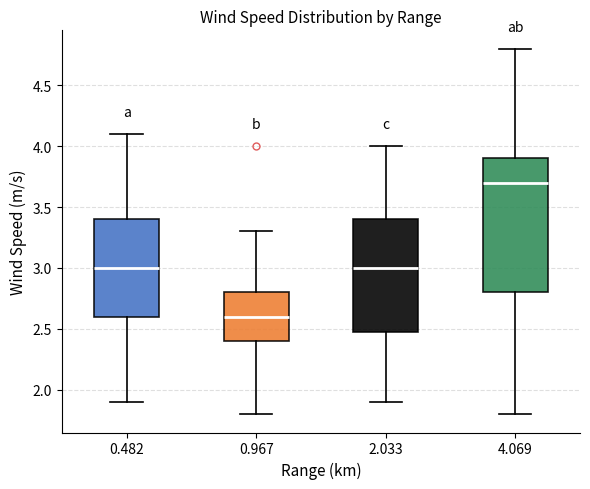

Reading left to right, transcribe this box plot: for each box, give where its median line is, the range the box spans, and where its two whiskers end, as read against the y-axis. The values are not printed on the chart, so give them approximately, as read against the axis.

0.482: median 3.0, box 2.6 to 3.4, whiskers 1.9 to 4.1
0.967: median 2.6, box 2.4 to 2.8, whiskers 1.8 to 3.3
2.033: median 3.0, box 2.5 to 3.4, whiskers 1.9 to 4.0
4.069: median 3.7, box 2.8 to 3.9, whiskers 1.8 to 4.8